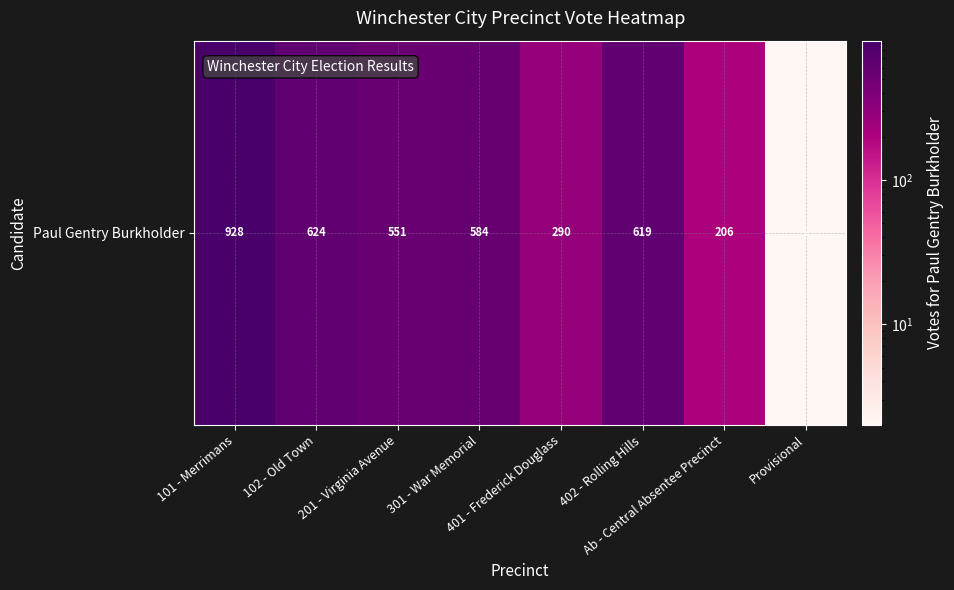

List the labels in order of value, smallest first.

Provisional, Ab - Central Absentee Precinct, 401 - Frederick Douglass, 201 - Virginia Avenue, 301 - War Memorial, 402 - Rolling Hills, 102 - Old Town, 101 - Merrimans